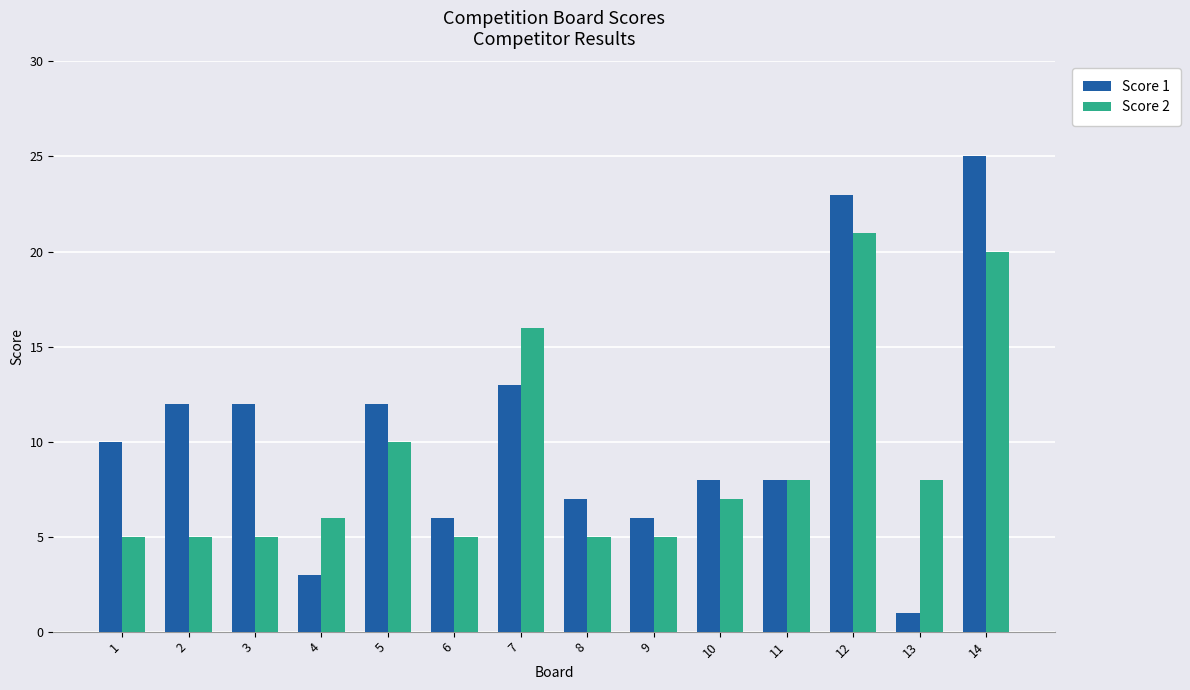

Reading left to right, extract all data points from this chart.

Score 1: 10	12	12	3	12	6	13	7	6	8	8	23	1	25
Score 2: 5	5	5	6	10	5	16	5	5	7	8	21	8	20